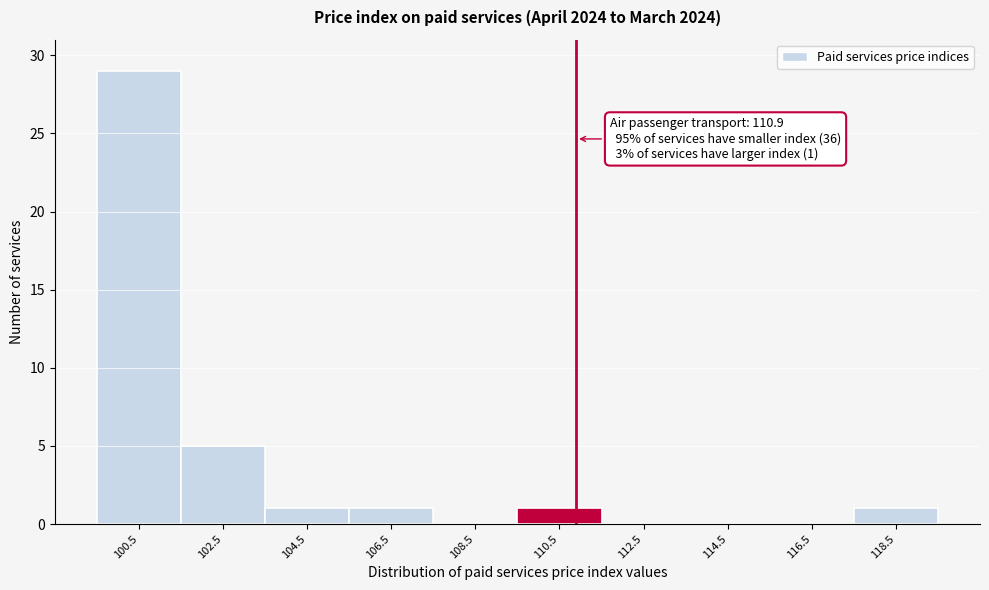

Over which range of the x-axis is the bar tallest?

99.5 to 101.5